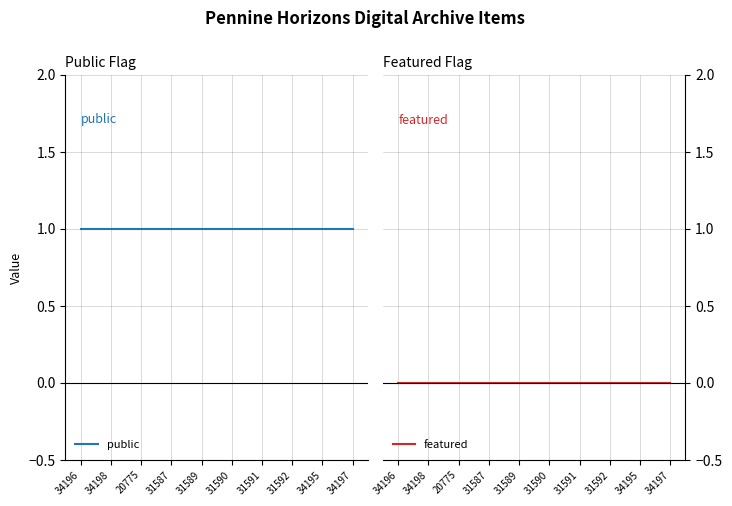

Rank the series by their average value, from lowest to highest.

featured, public